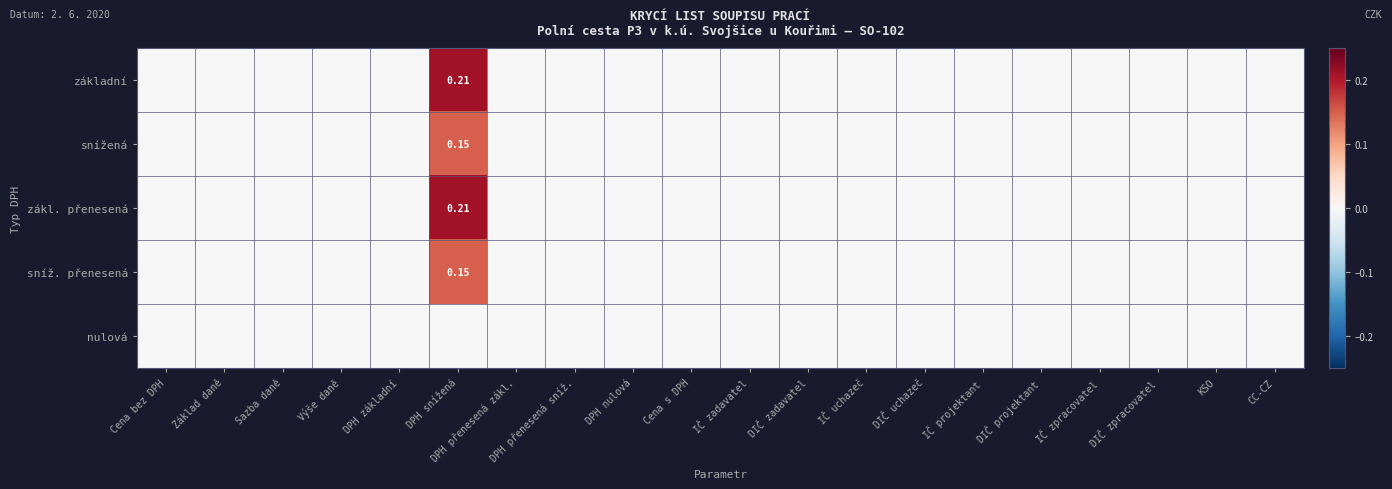

The value of zákl. přenesená at Cena bez DPH is 0.0. True or false?

True